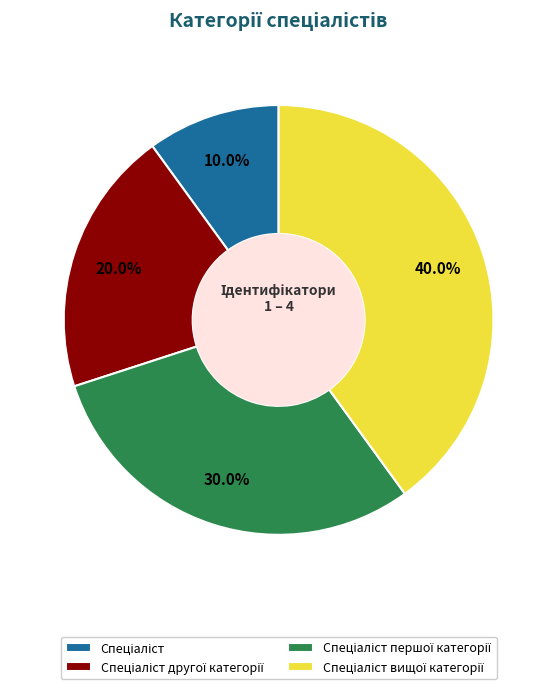

Does any single category account for the majority?

No